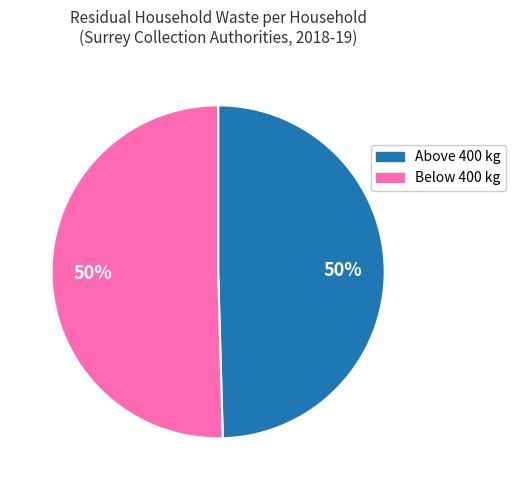

To the nearest percent, what is the average slice percentage?

50%